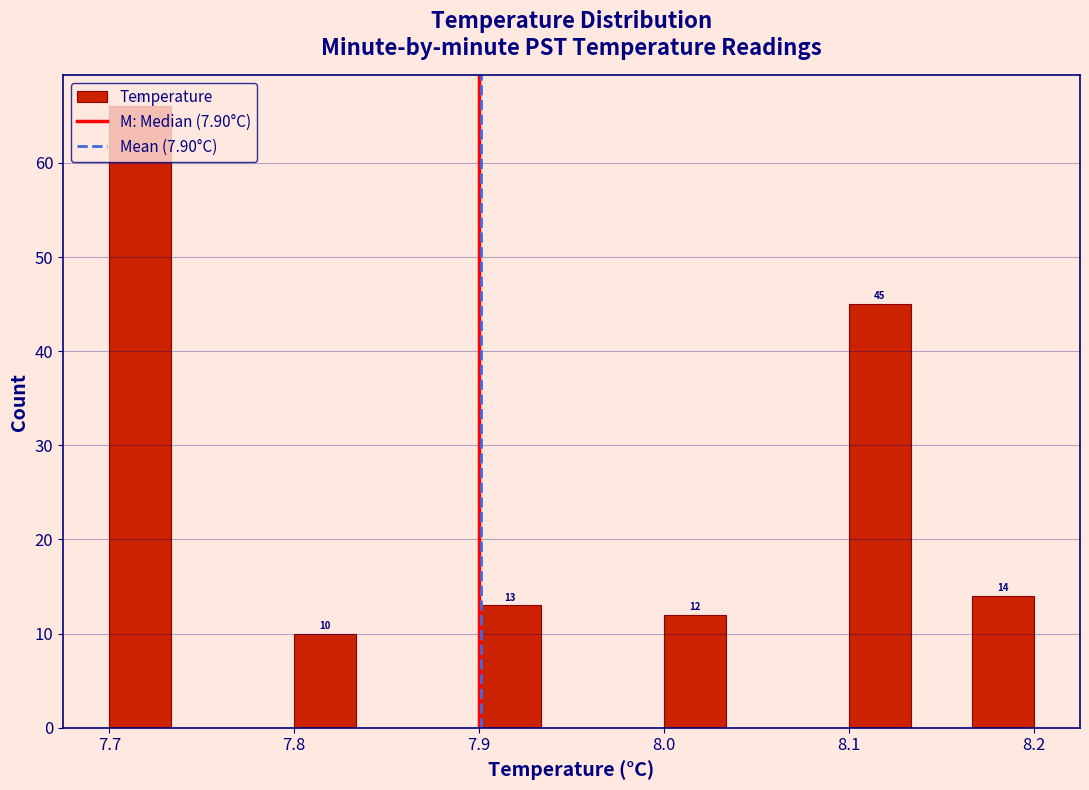

Read against the x-axis, roughly where is the centre of the tallest bar?

7.72